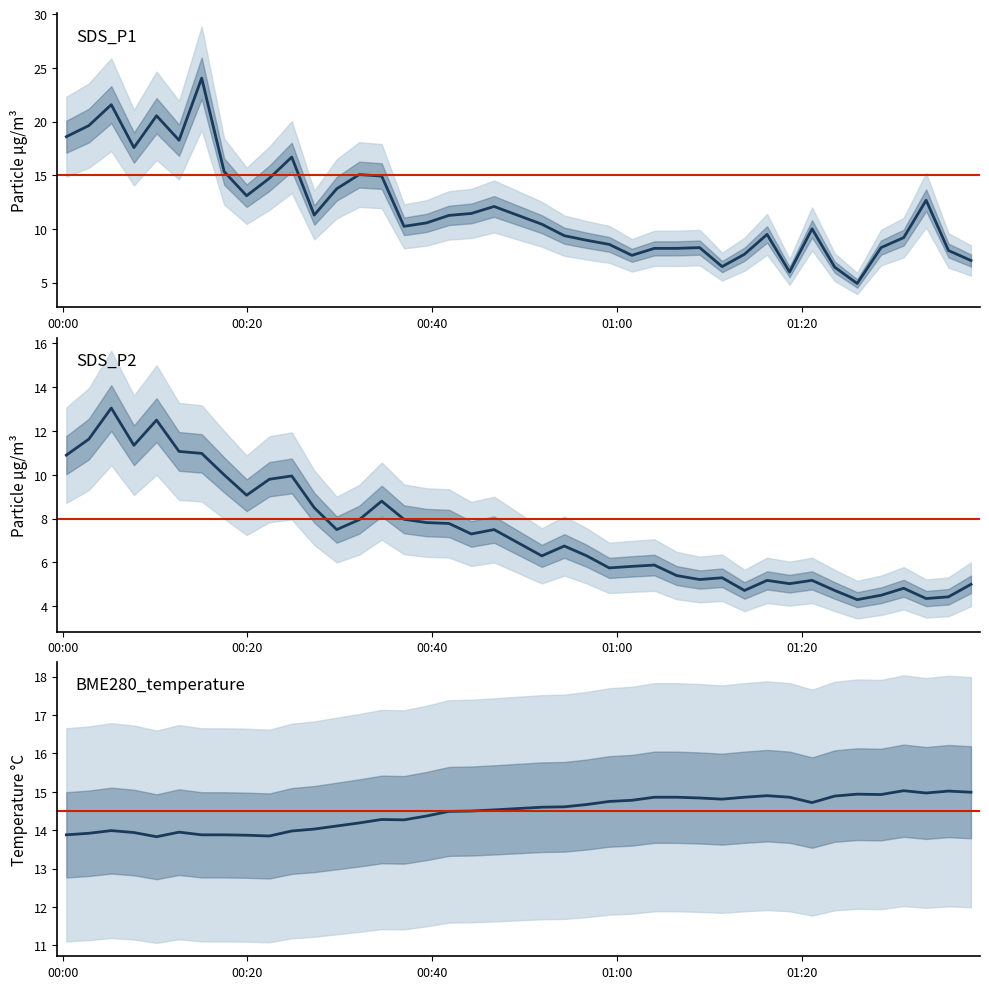

Is this an area chart (filled region under the line)?

No